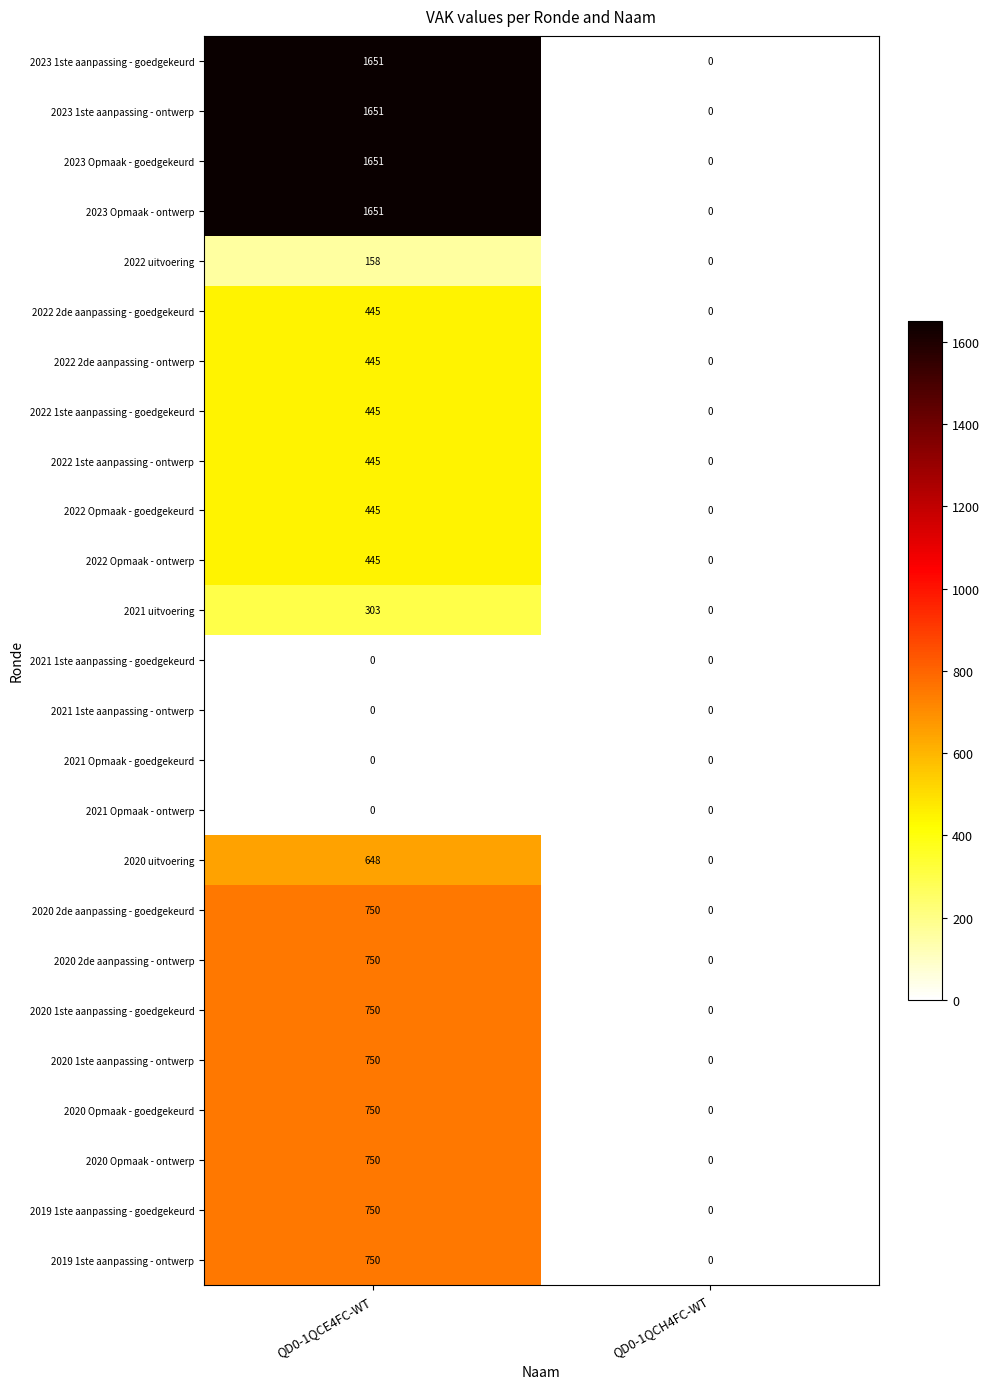

What is the total value across all series at QD0-1QCE4FC-WT?

16383